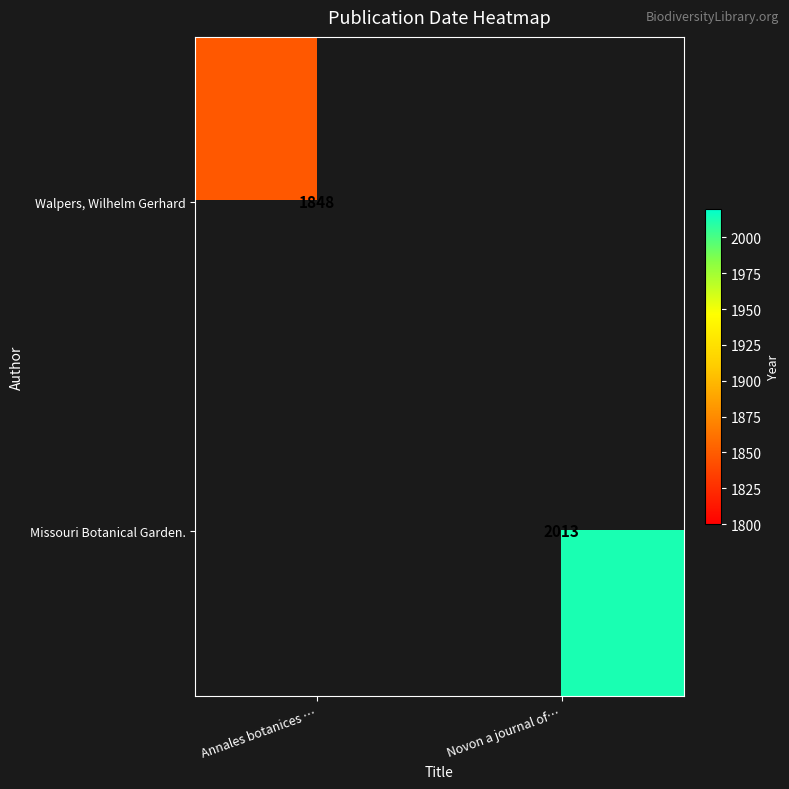

What is the minimum value shown in the chart?

1848.0